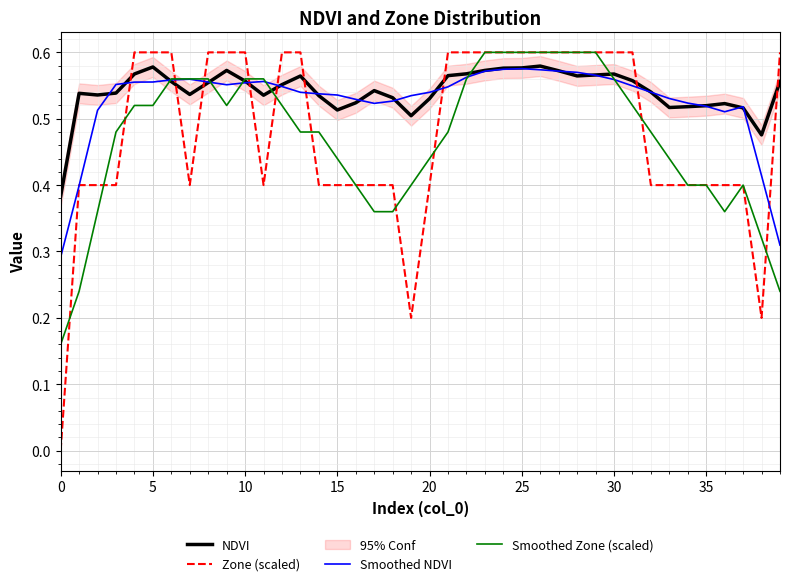

At how many categories does at least one series exceed 0?

40